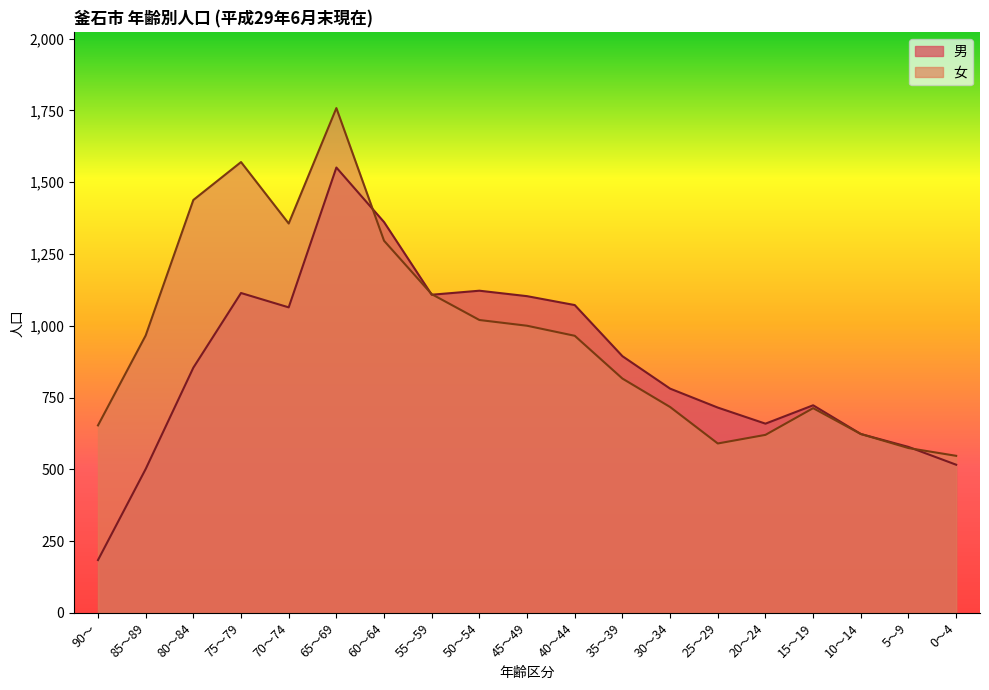

Reading left to right, extract all data points from this chart.

男: 184	501	854	1114	1064	1551	1361	1108	1122	1103	1072	894	781	715	659	723	623	578	516
女: 653	966	1438	1570	1356	1758	1296	1110	1020	1000	965	816	717	590	620	713	623	574	547